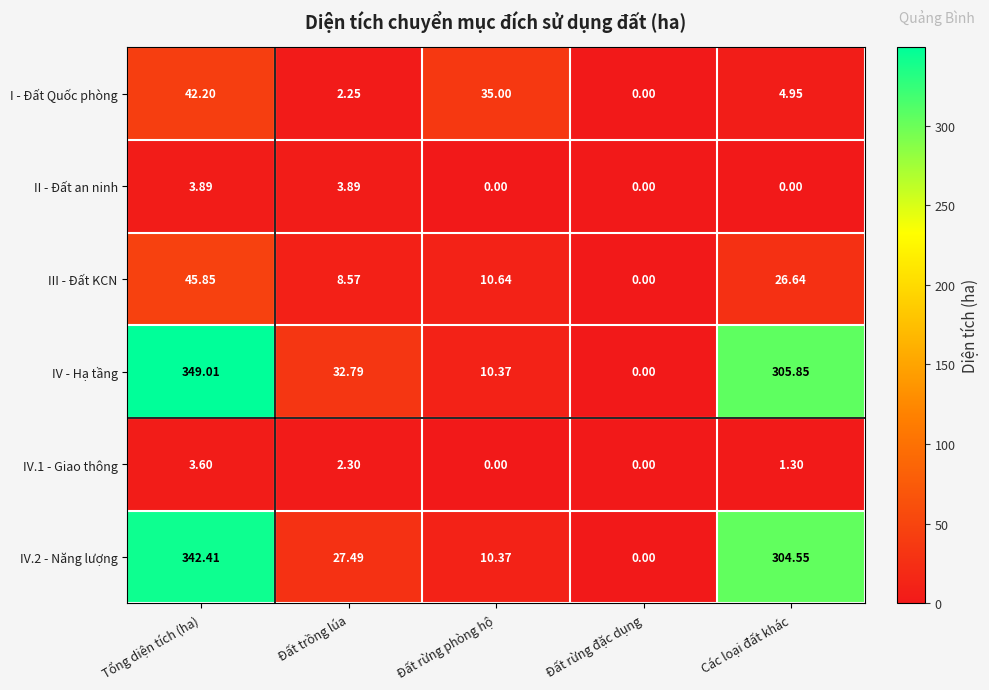

Rank the categories by IV.2 - Năng lượng value from highest to lowest.

Tổng diện tích (ha), Các loại đất khác, Đất trồng lúa, Đất rừng phòng hộ, Đất rừng đặc dụng